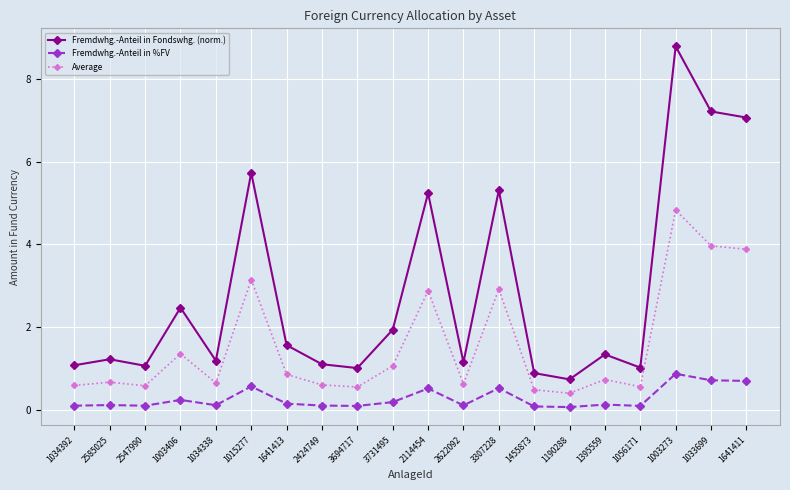

Is it true that Fremdwhg.-Anteil in %FV equals 0.5 at 3307228?

True